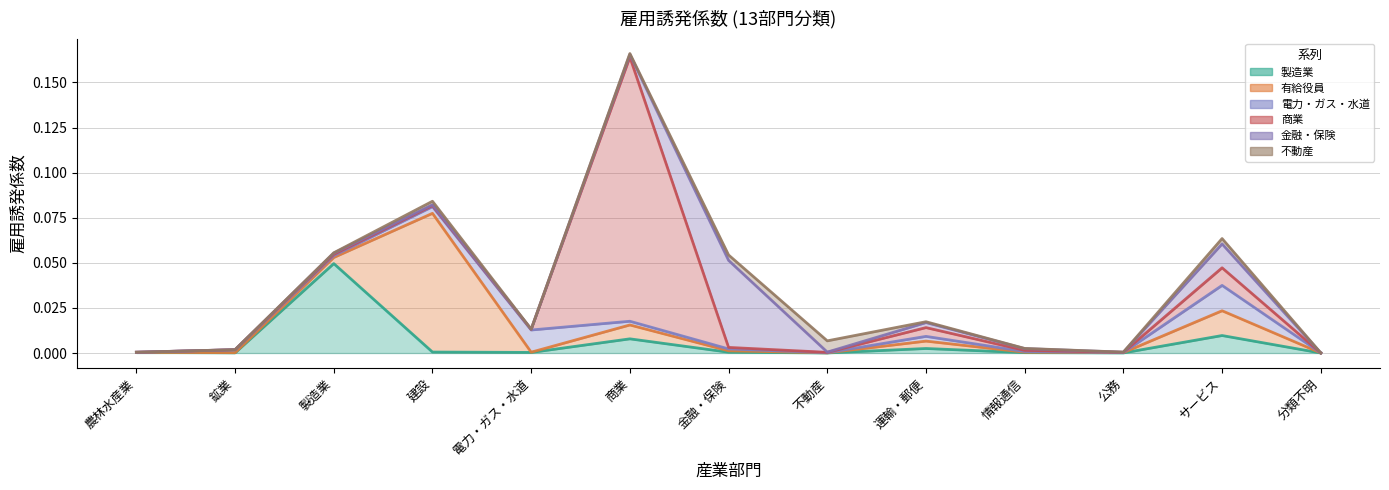

The 不動産 series shows 0.0 at 農林水産業. True or false?

False